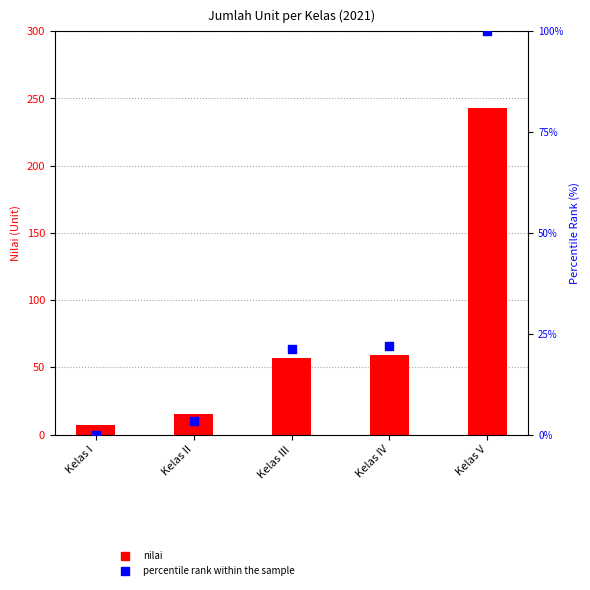

At which category is the sum across all series the highest?

Kelas V